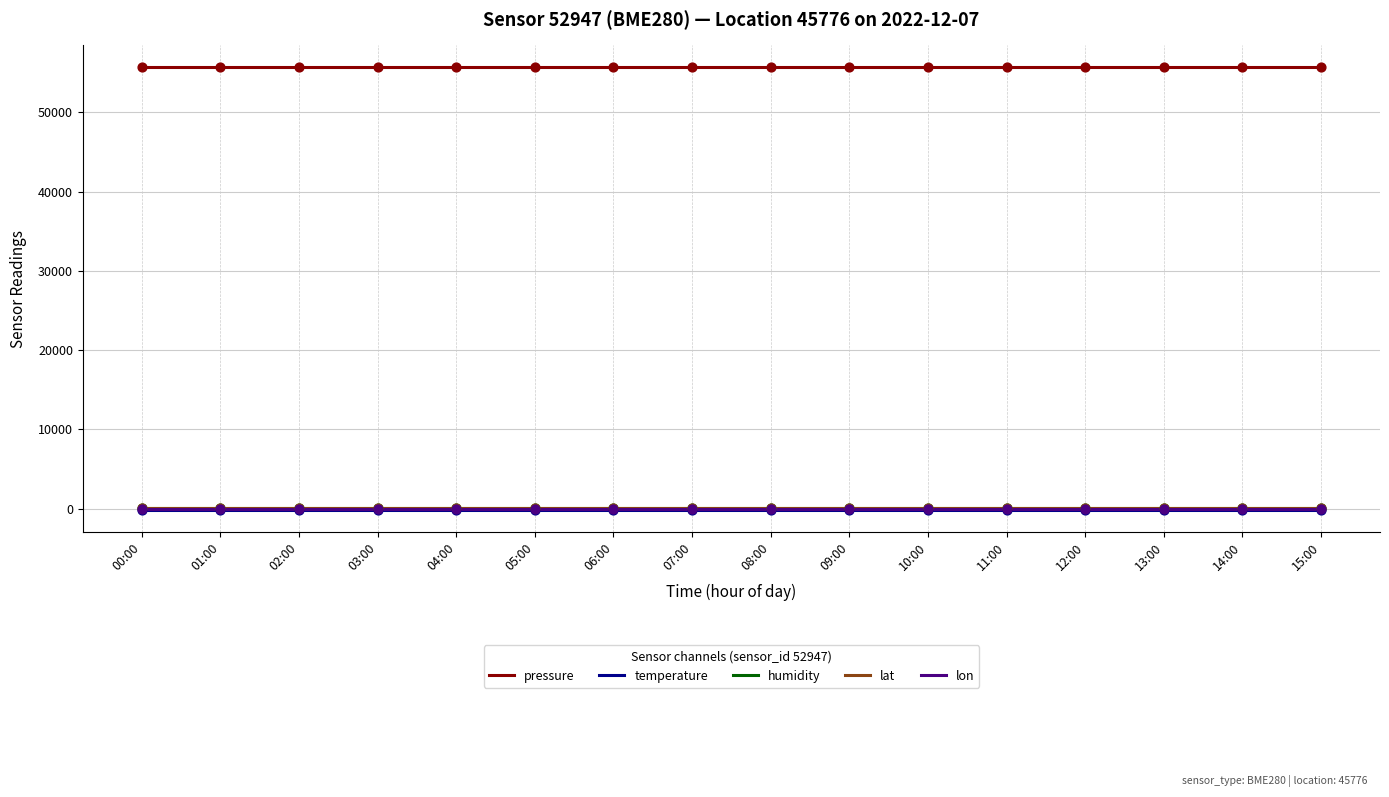

What are all the series names shown in the legend?

pressure, temperature, humidity, lat, lon